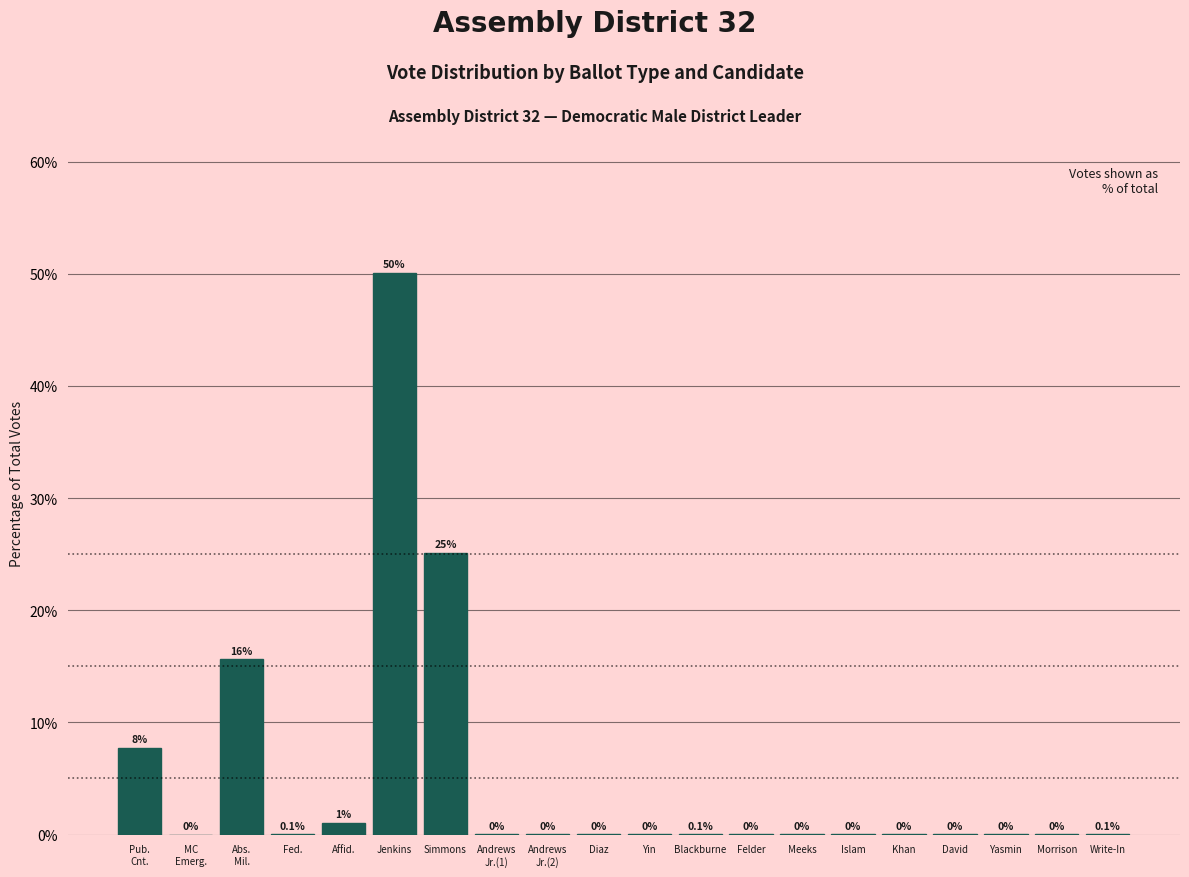

Between Simmons and Felder, which is larger?

Simmons